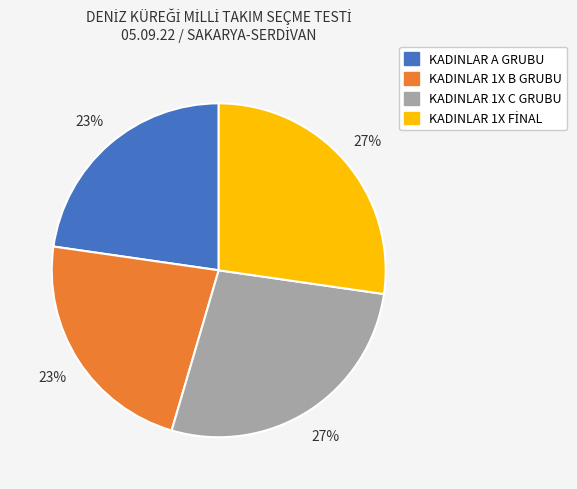

The KADINLAR 1X C GRUBU slice represents 27% of the pie. True or false?

True